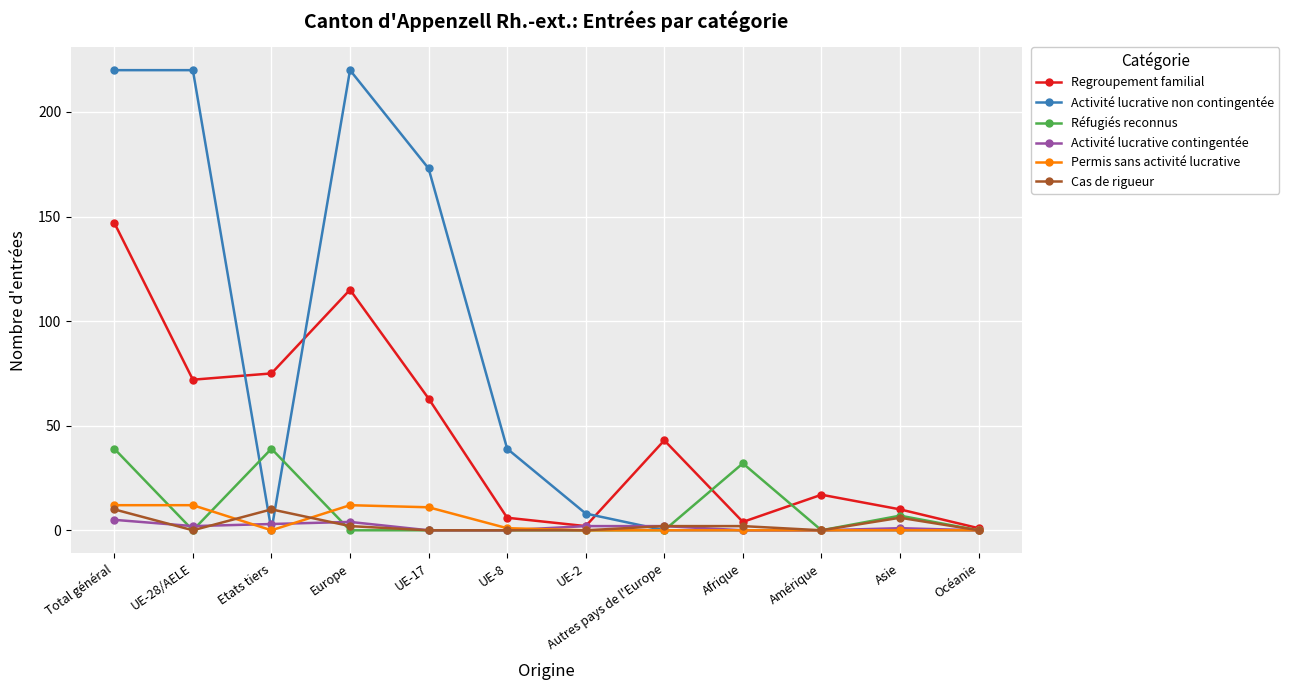

What is the label of the 1st point from the left?

Total général